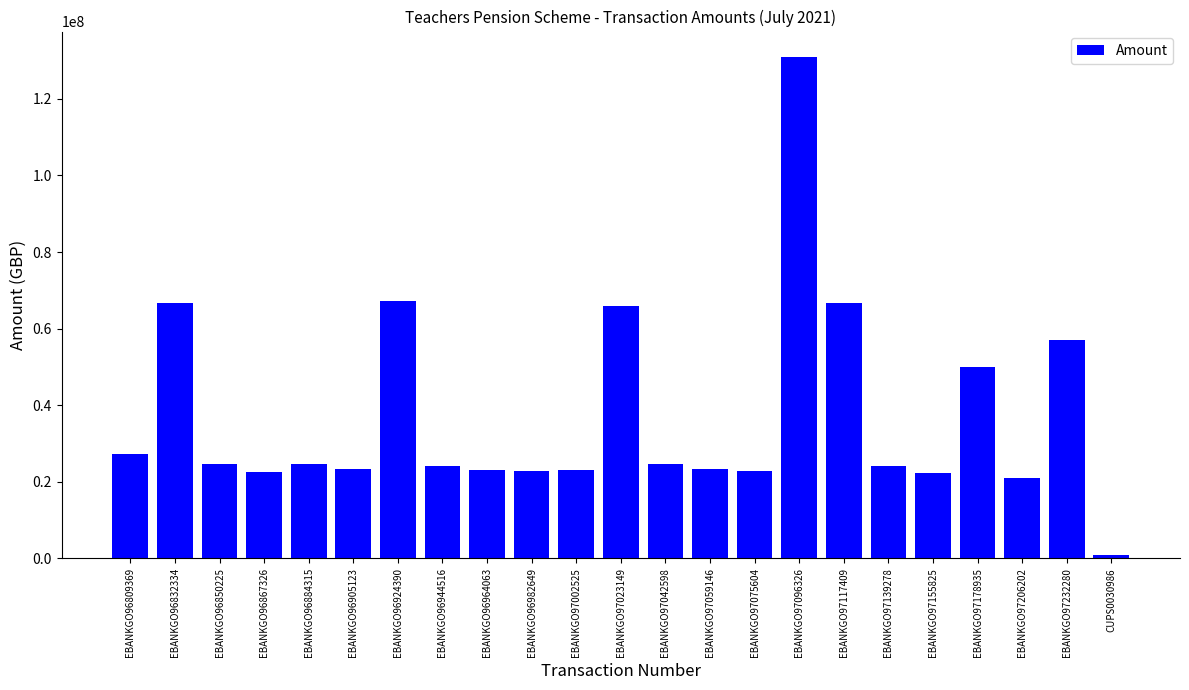

At which category does the chart reach its minimum across all series?

CUPS0030986